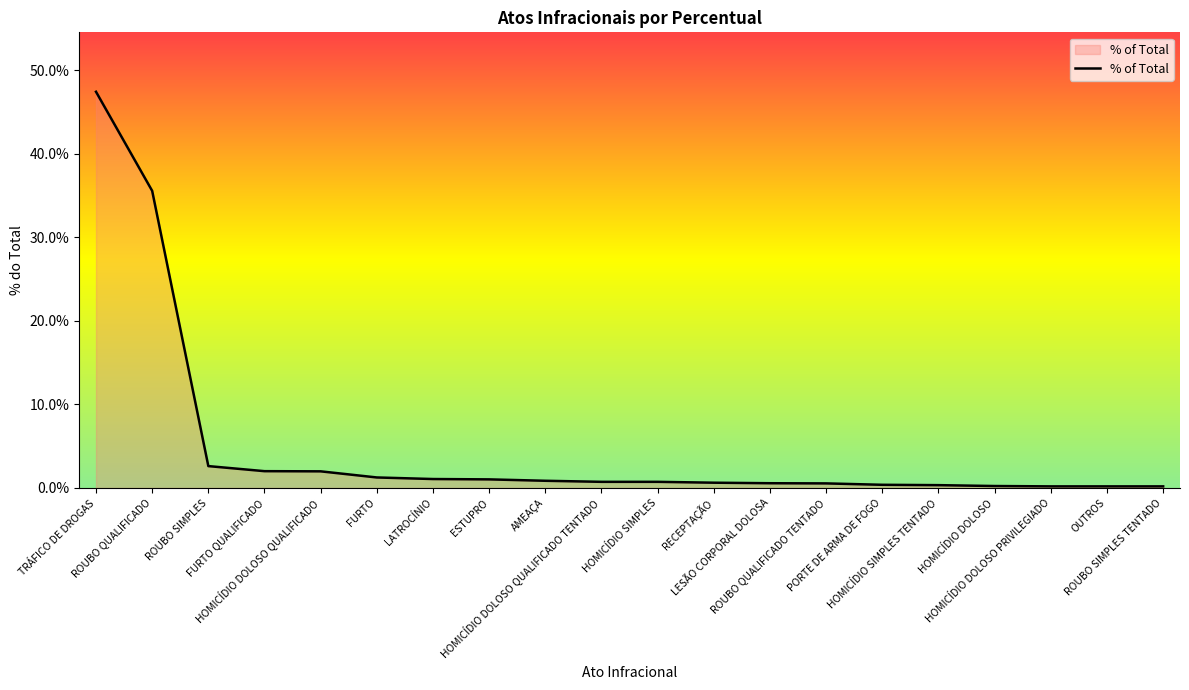

Which category has the lowest value across all series?

HOMICÍDIO DOLOSO PRIVILEGIADO